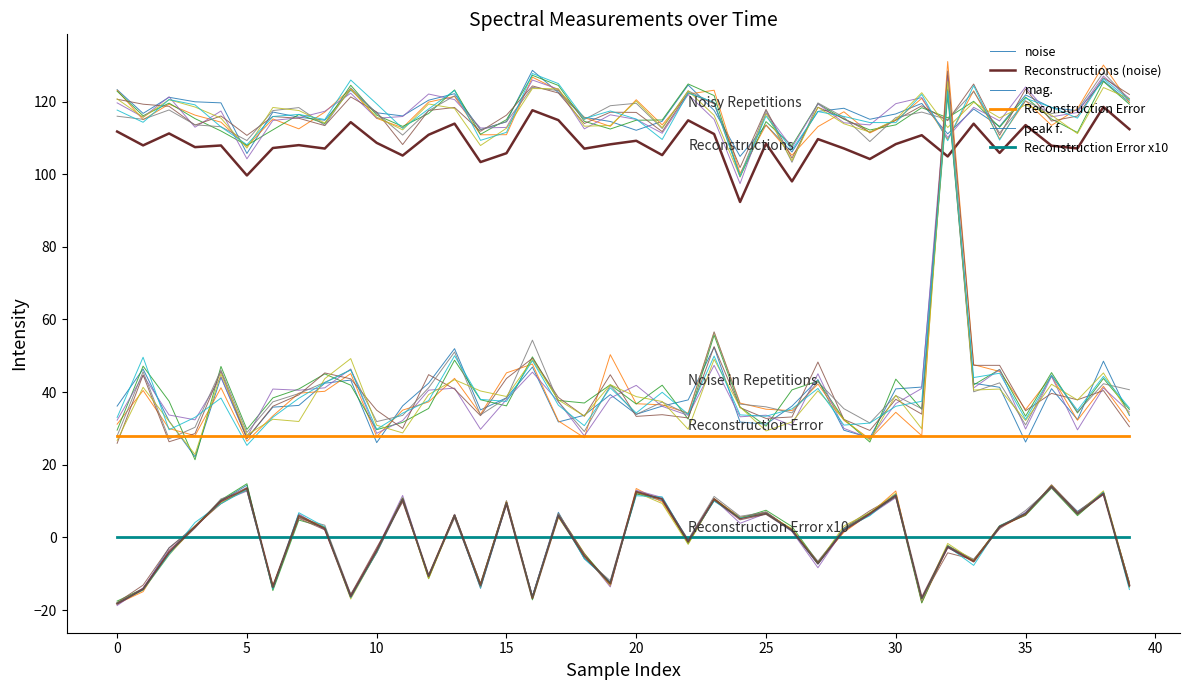

At how many categories does at least one series exceed 104?

40